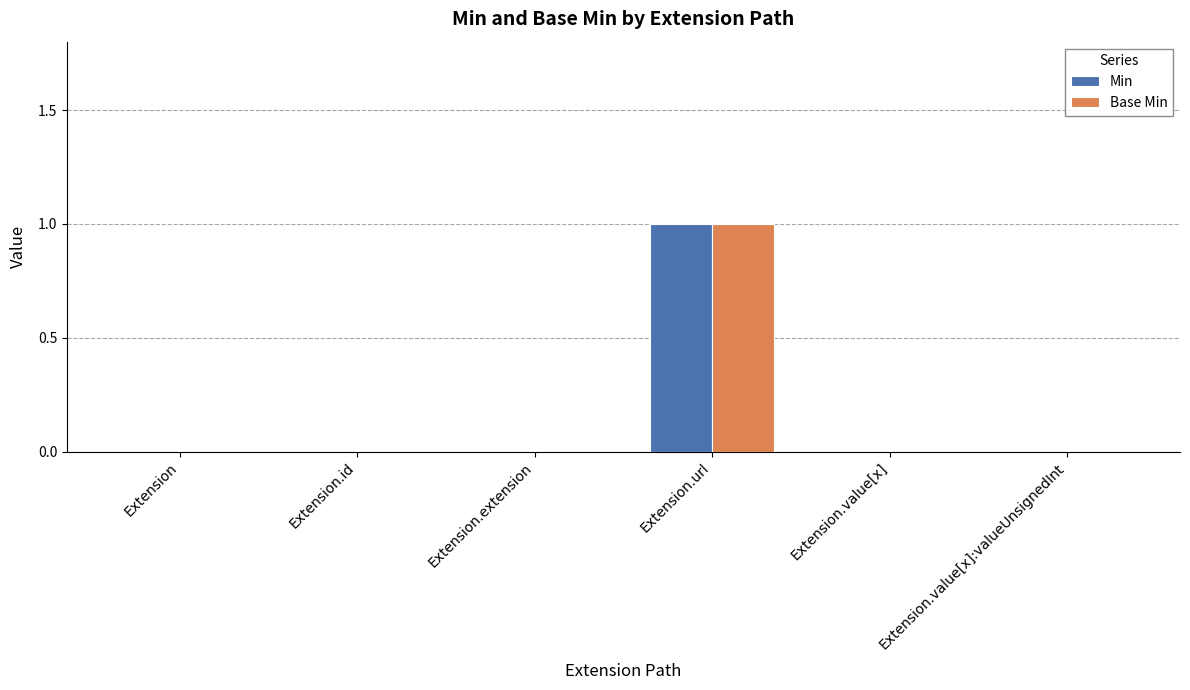

True or false: Min has a value of 0 at Extension.value[x].

True